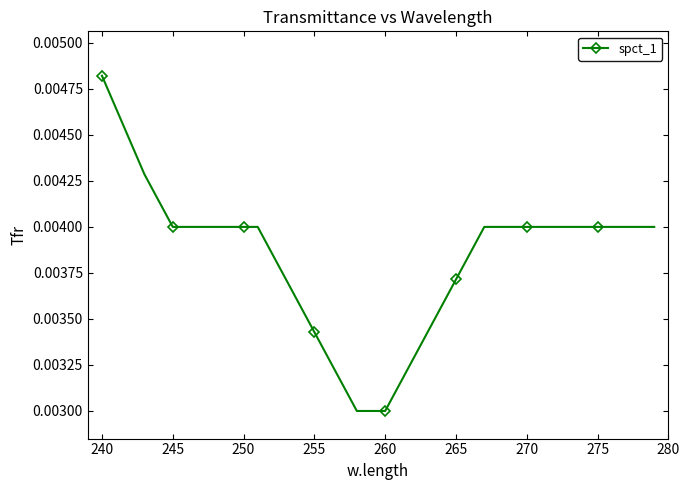

Count the values in the range 0 to 1.

40